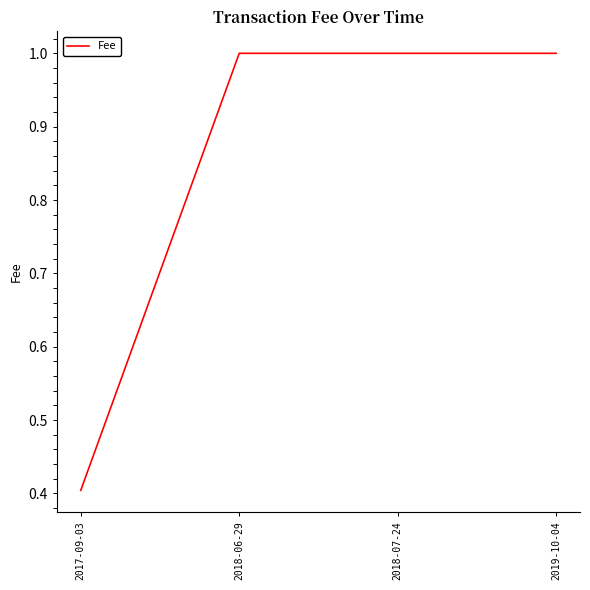

What is the average value?

0.9